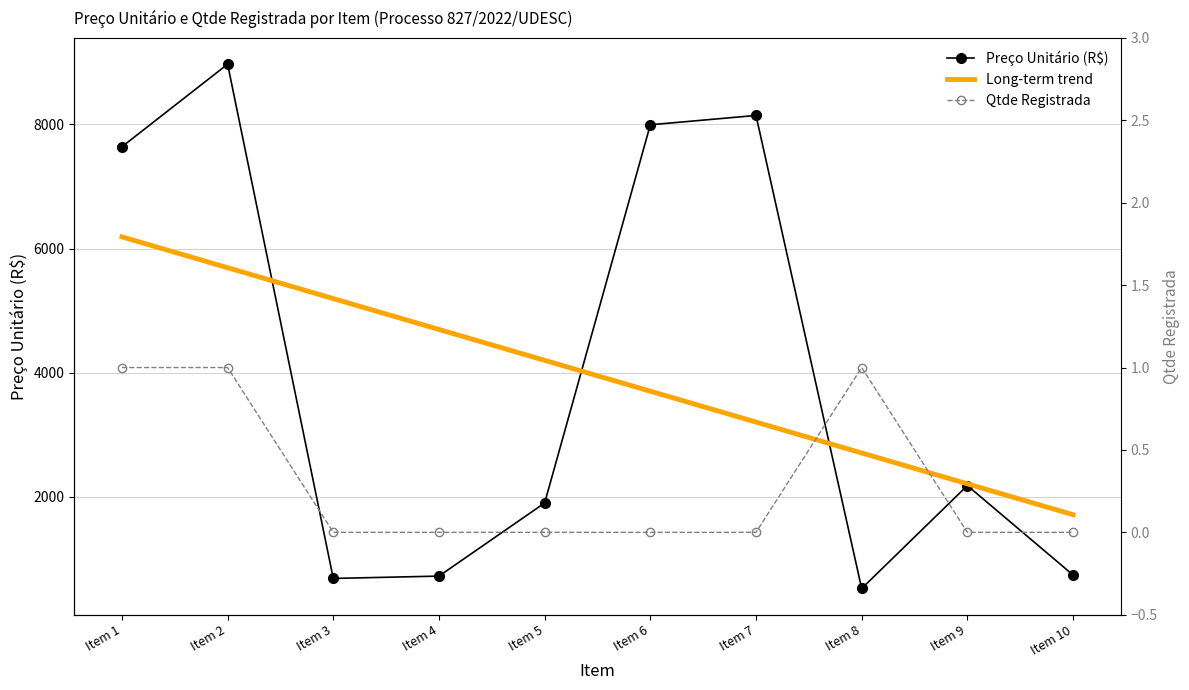

At which category does the chart reach its peak across all series?

Item 2